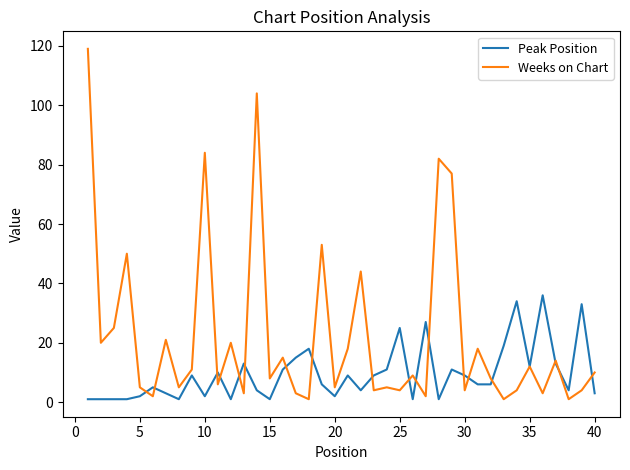

What is the maximum value shown in the chart?

119